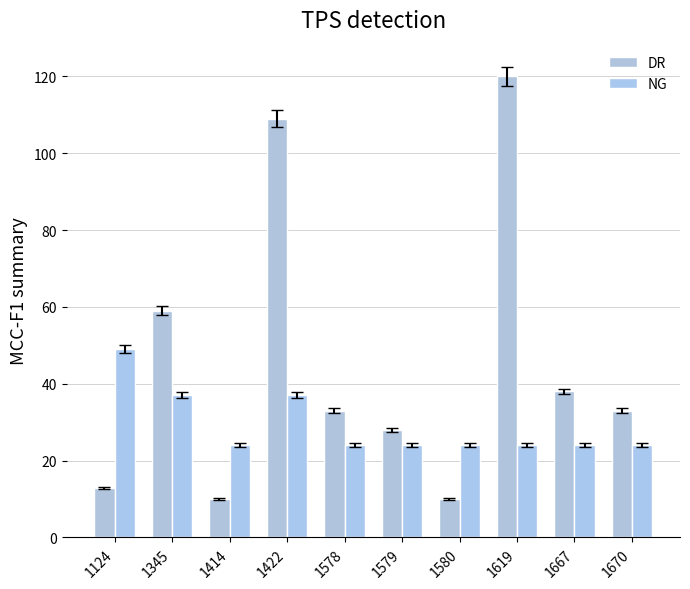

At 1580, list the series in order from largest to smallest.

NG, DR